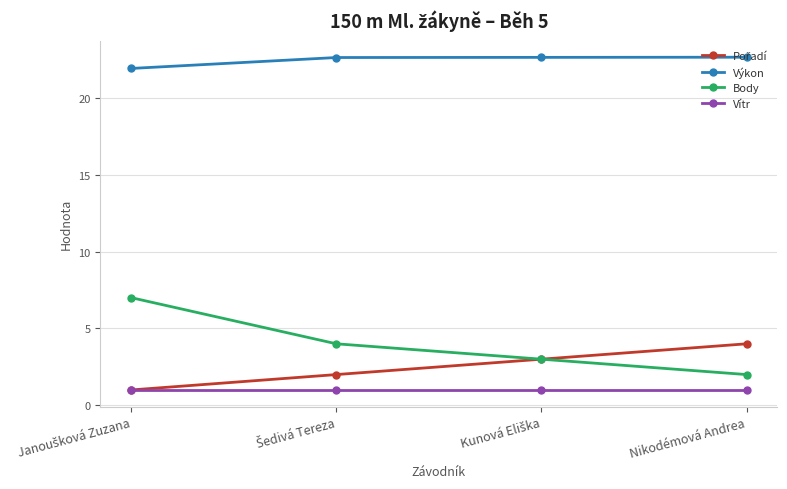

True or false: Výkon and Vítr intersect in this chart.

False